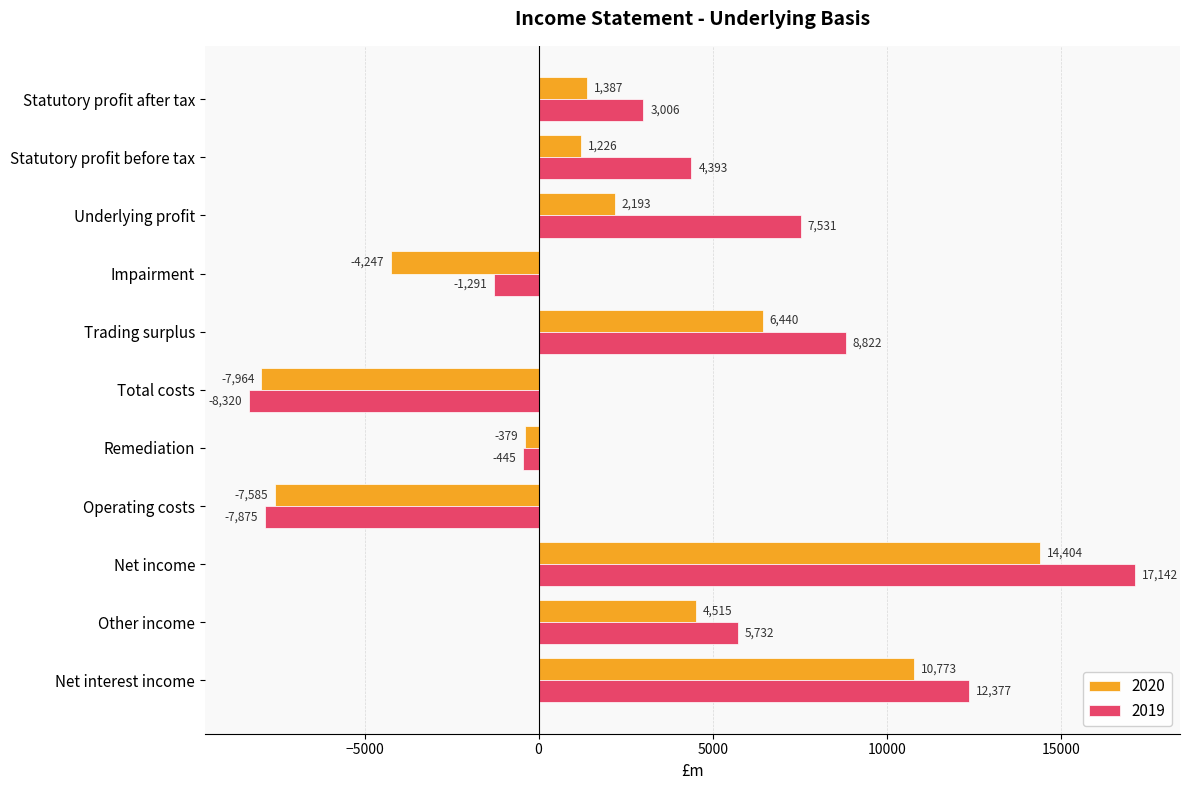

What is the difference between the maximum and minimum values in the 2019 series?

25462